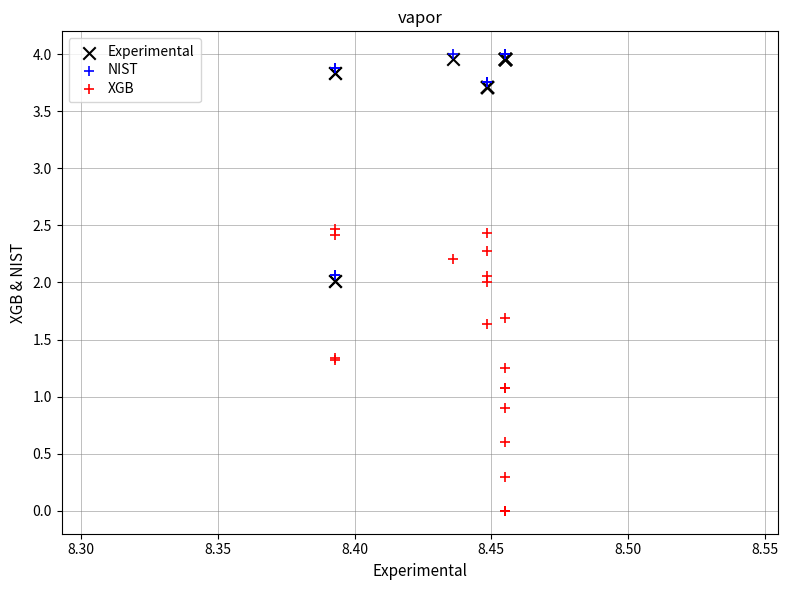

Which series reaches the minimum Y coordinate?

XGB